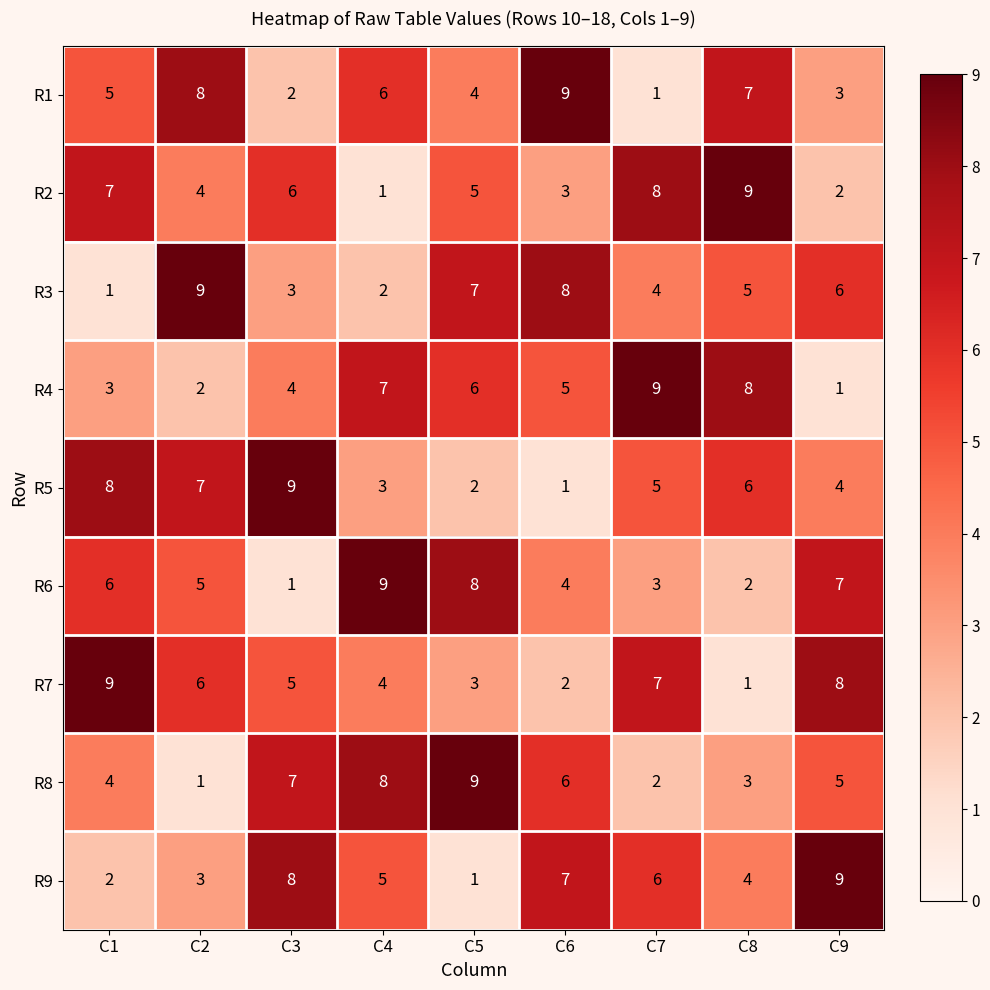

What is the greatest value displayed?

9